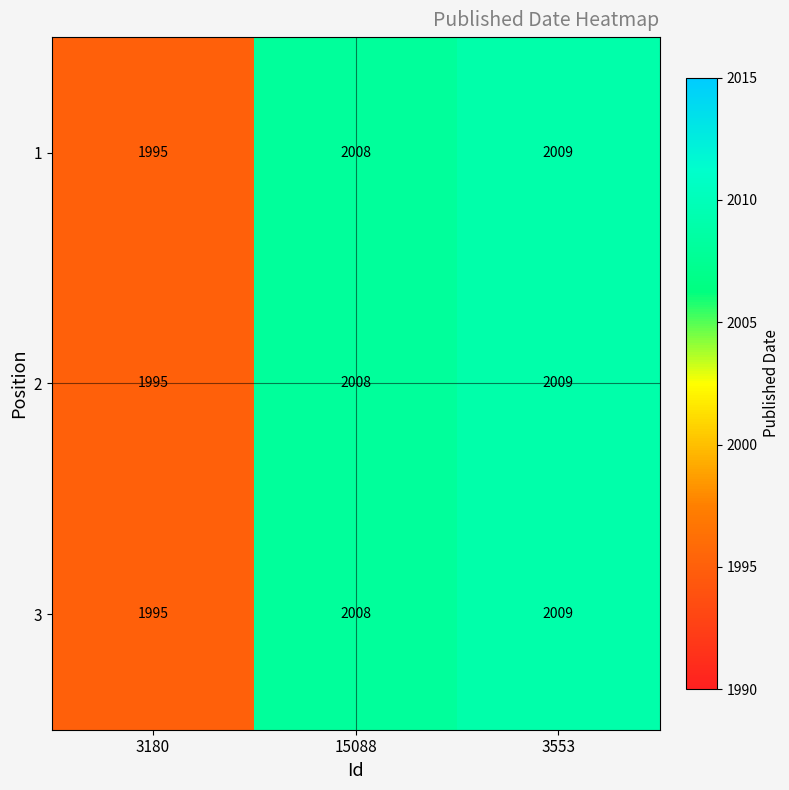

Is the value of 1 at 3180 greater than the value of 2 at 15088?

No